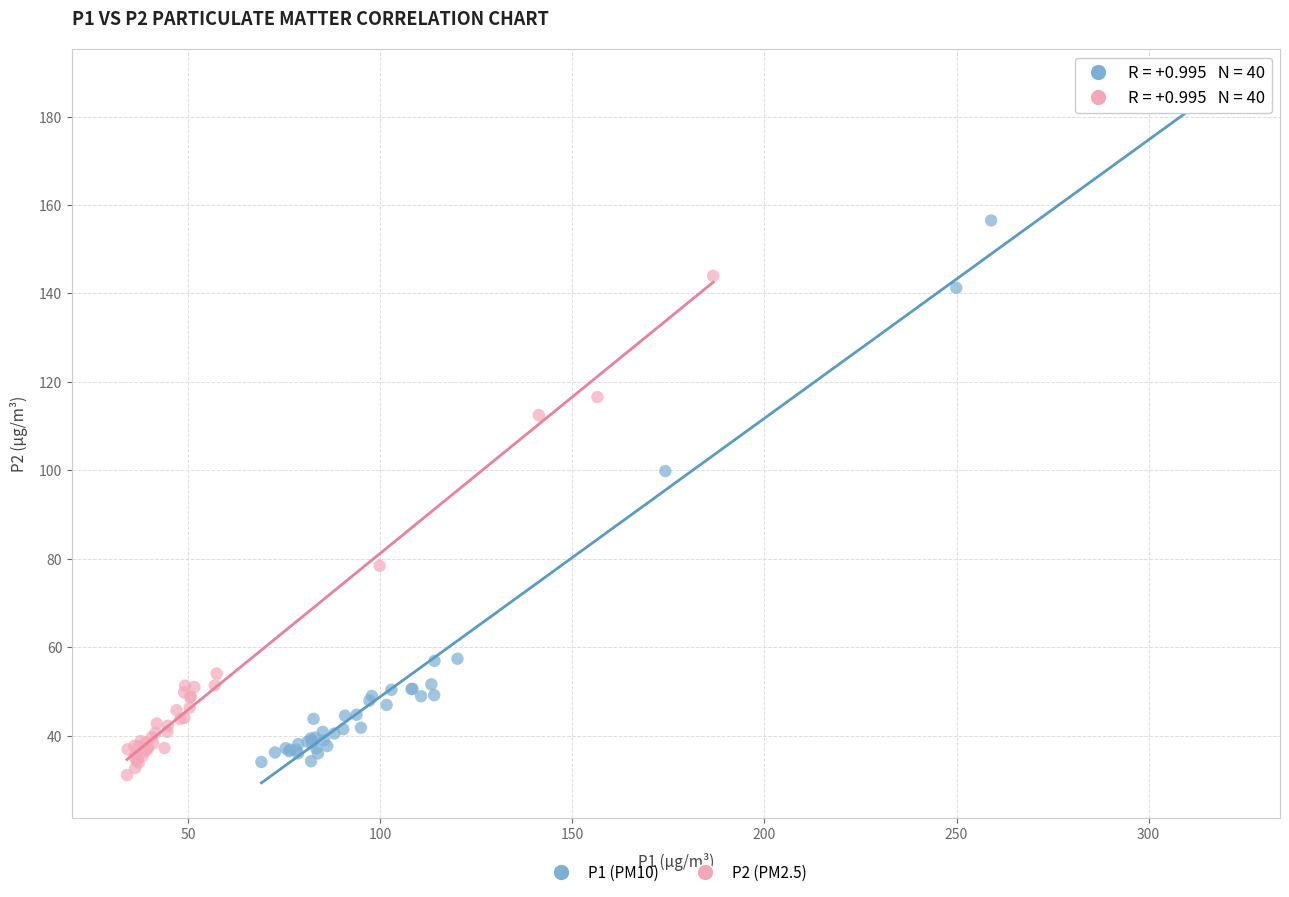

Which series reaches the maximum Y coordinate?

P1 (PM10)